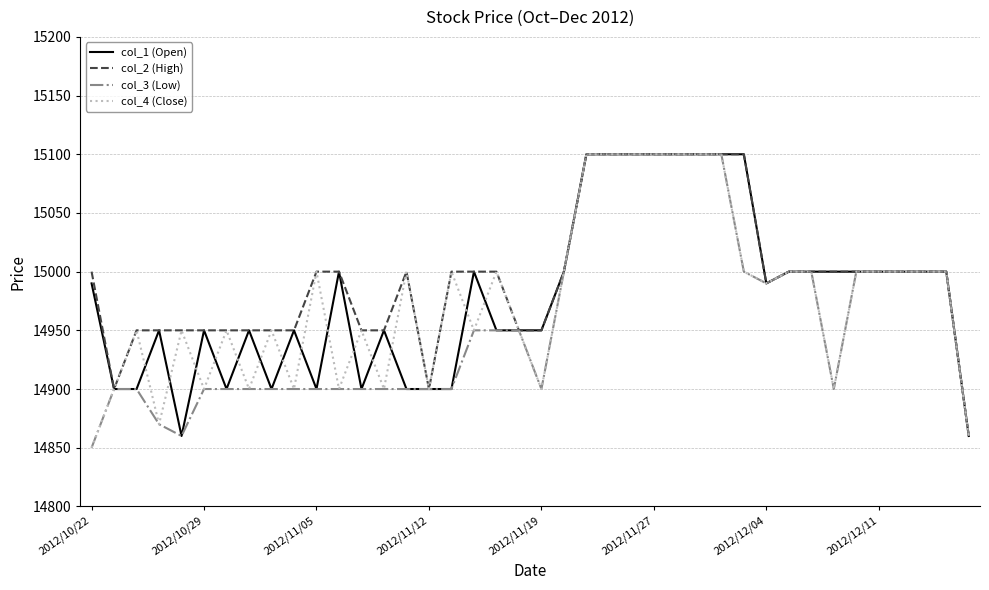

What is the minimum value shown in the chart?

14850